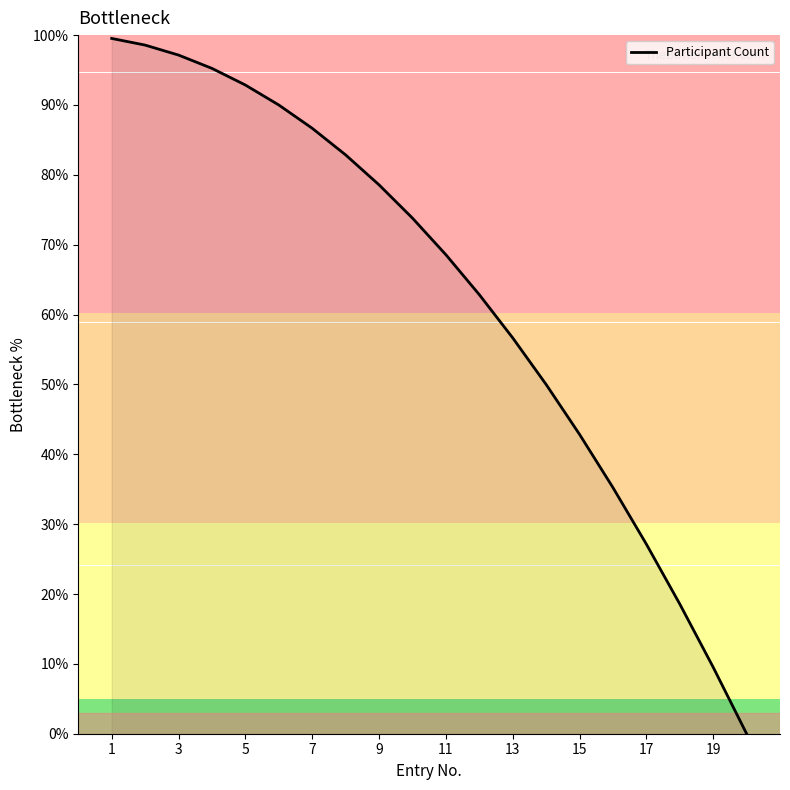

Reading left to right, transcribe all the data shown in this chart.

99.5	98.6	97.1	95.2	92.9	90.0	86.7	82.9	78.6	73.8	68.6	62.9	56.7	50.0	42.9	35.2	27.1	18.6	9.5	0.0